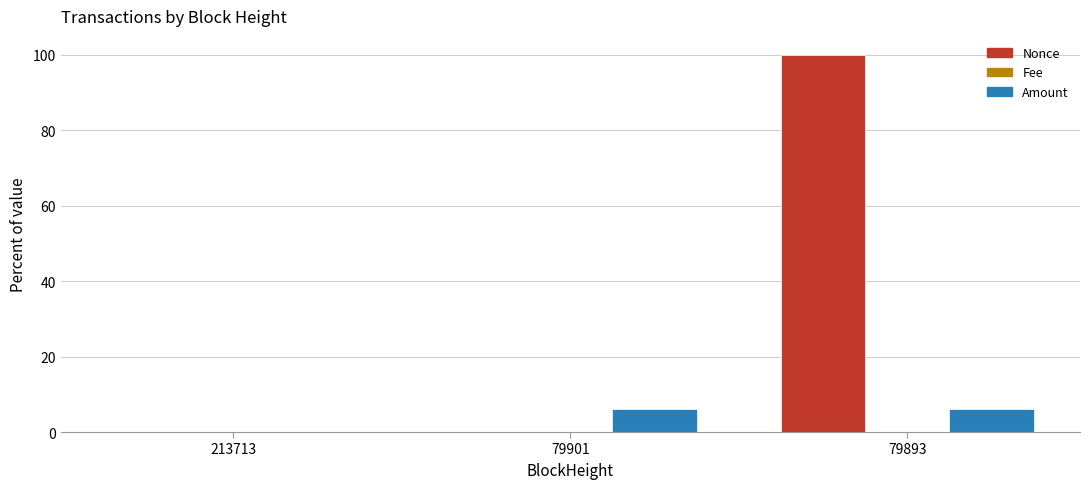

True or false: Amount has a value of 0.0 at 213713.

True